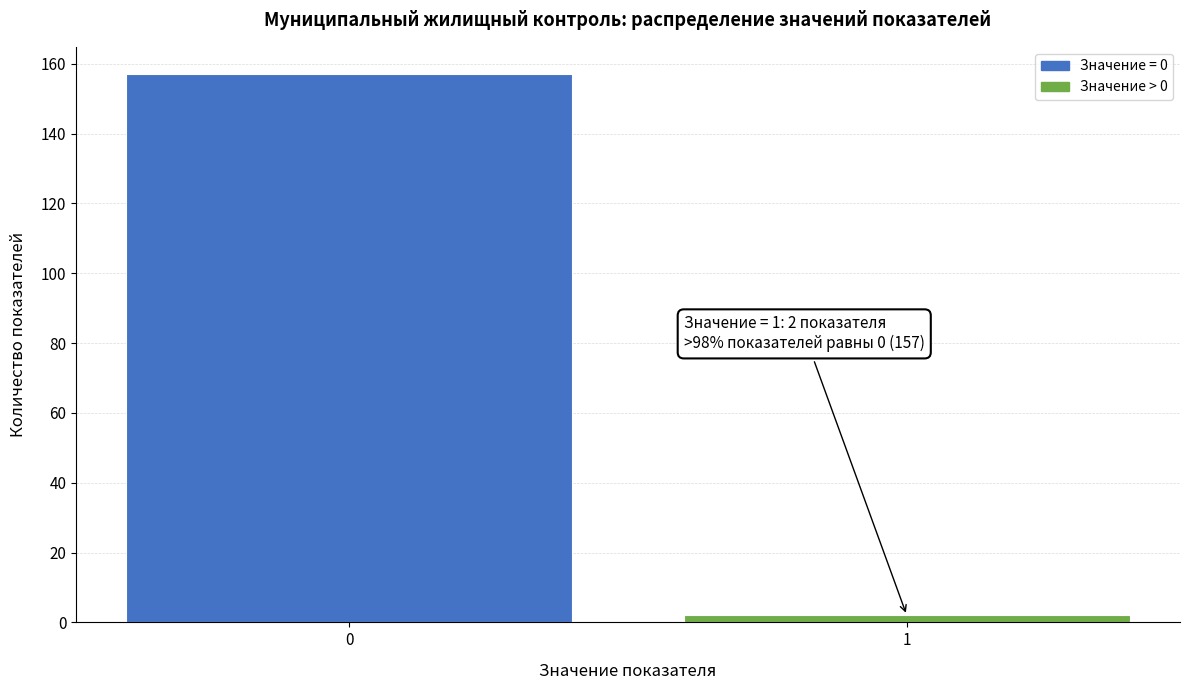

Reading left to right, list all the values displayed in this chart.

0=157	1=2